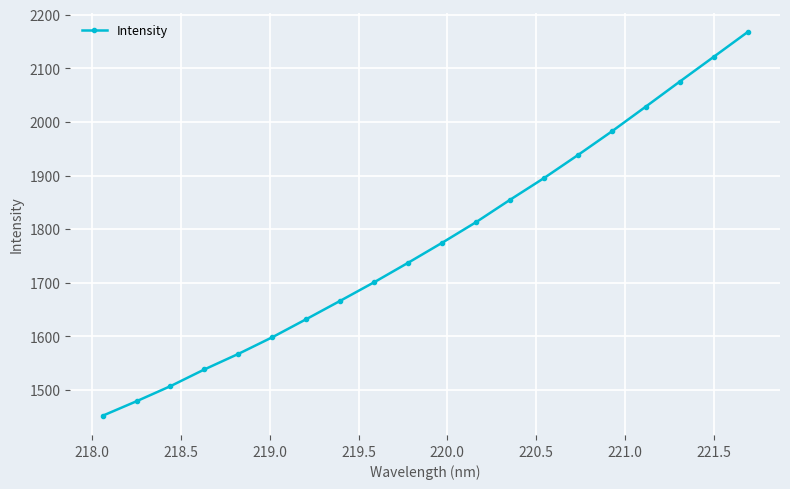

What is the value of the 19th point from the left?

2121.5